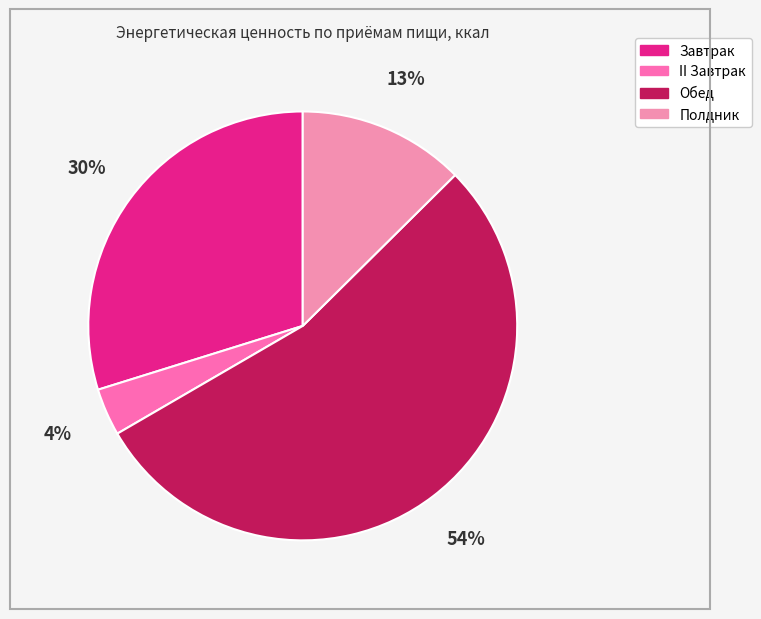

Rank the categories by value from highest to lowest.

Обед, Завтрак, Полдник, II Завтрак